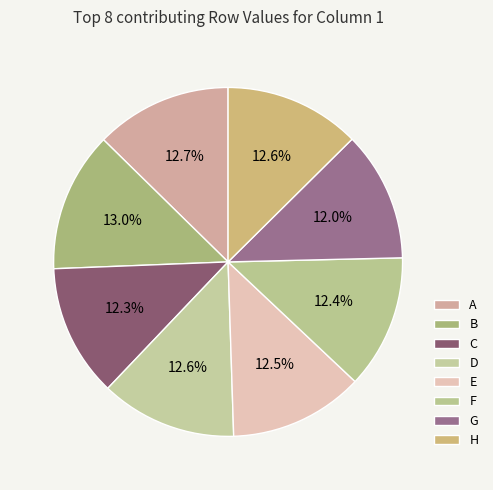

How many slices are in this pie chart?

8